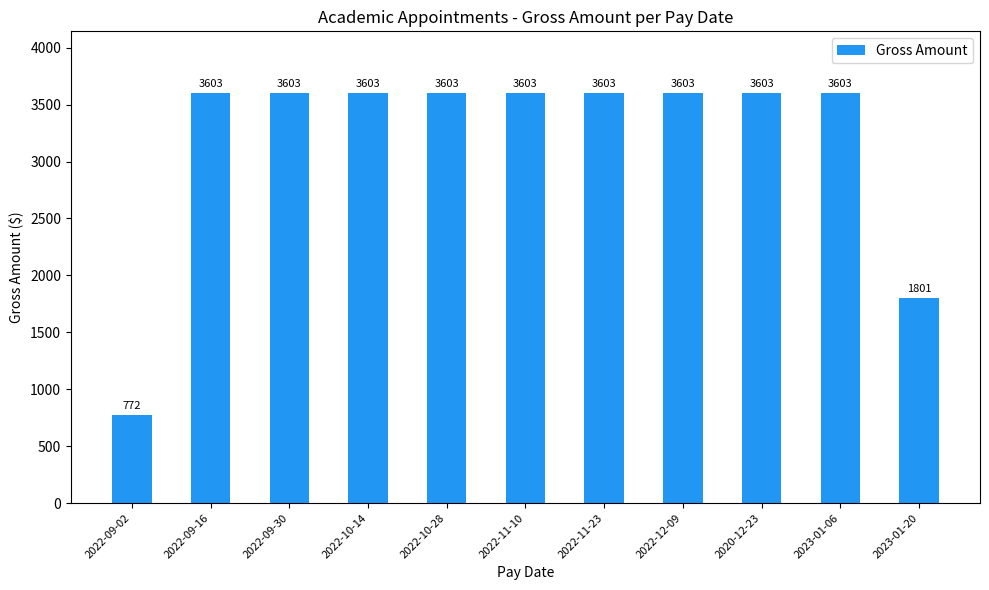

Does the chart contain any negative values?

No